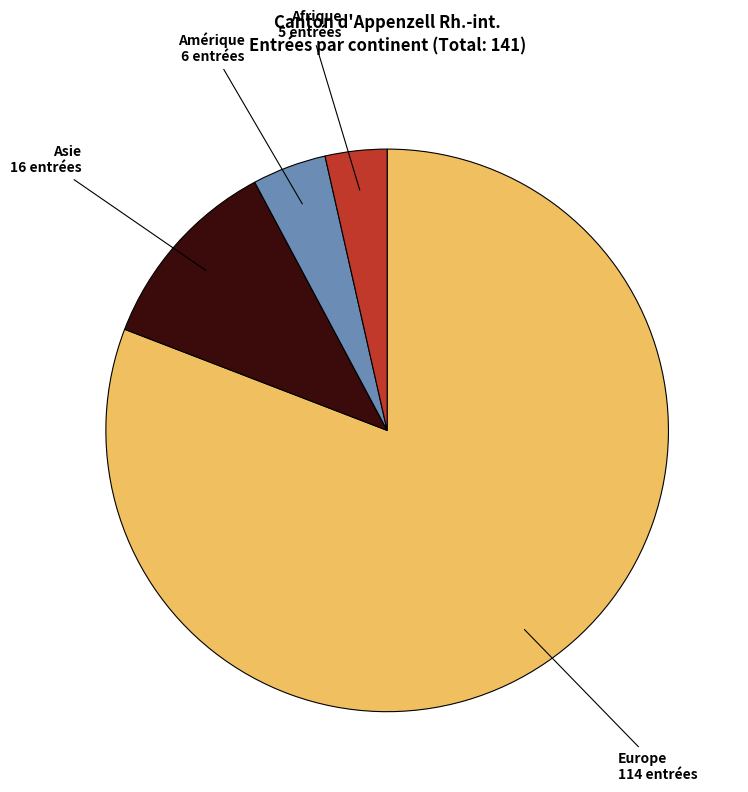

Rank the categories by value from highest to lowest.

Europe, Asie, Amérique, Afrique